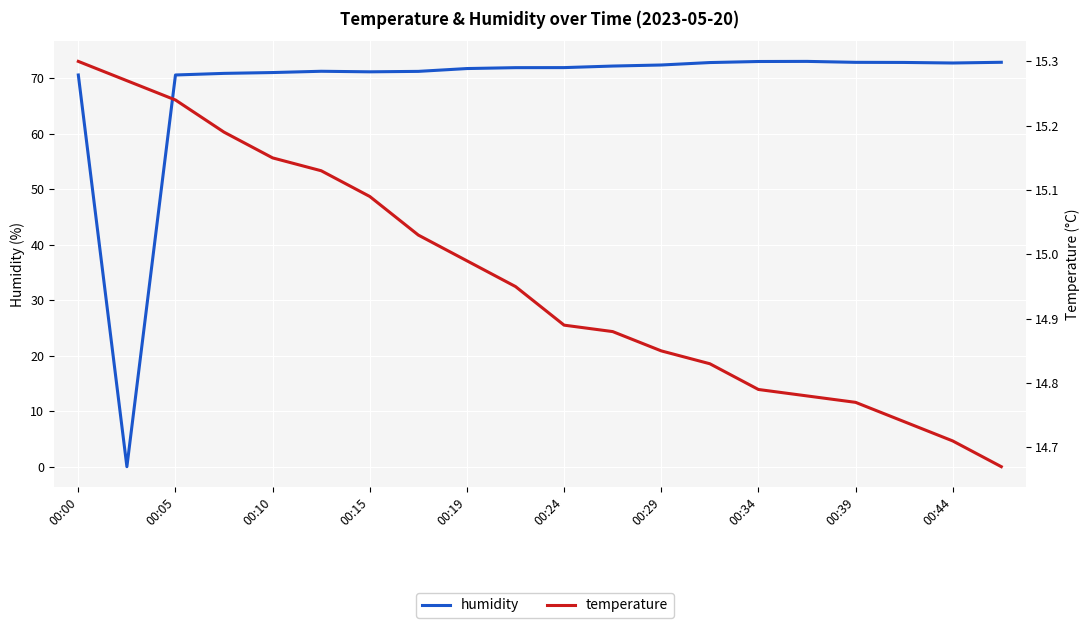

Where is humidity nearest to the value 36?

00:00